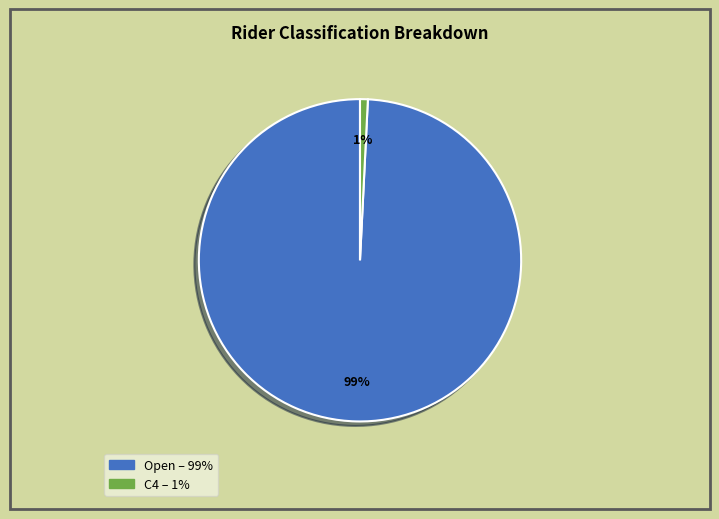

Which has a higher value, C4 or Open?

Open